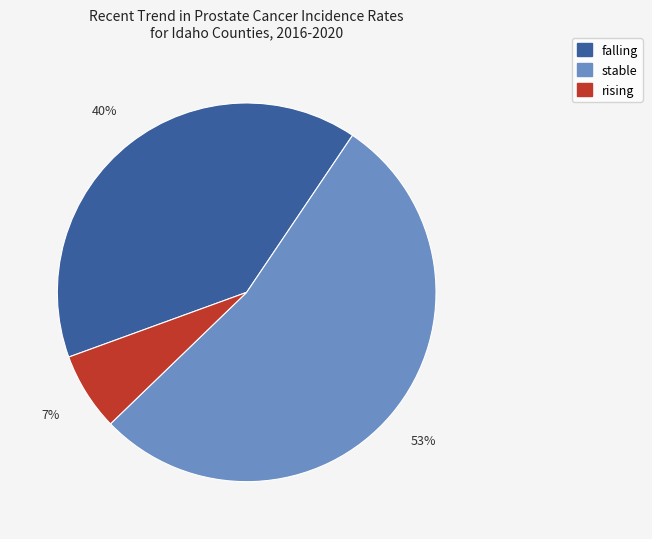

True or false: rising accounts for 7% of the total.

True